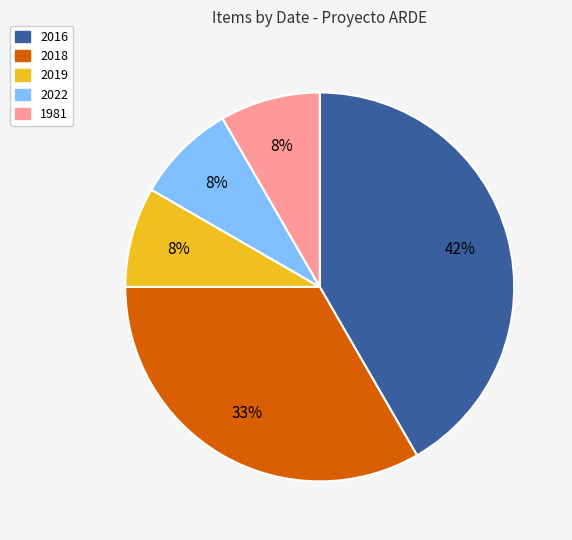

To the nearest percent, what is the difference between the 2019 and 2018 slice percentages?

25%